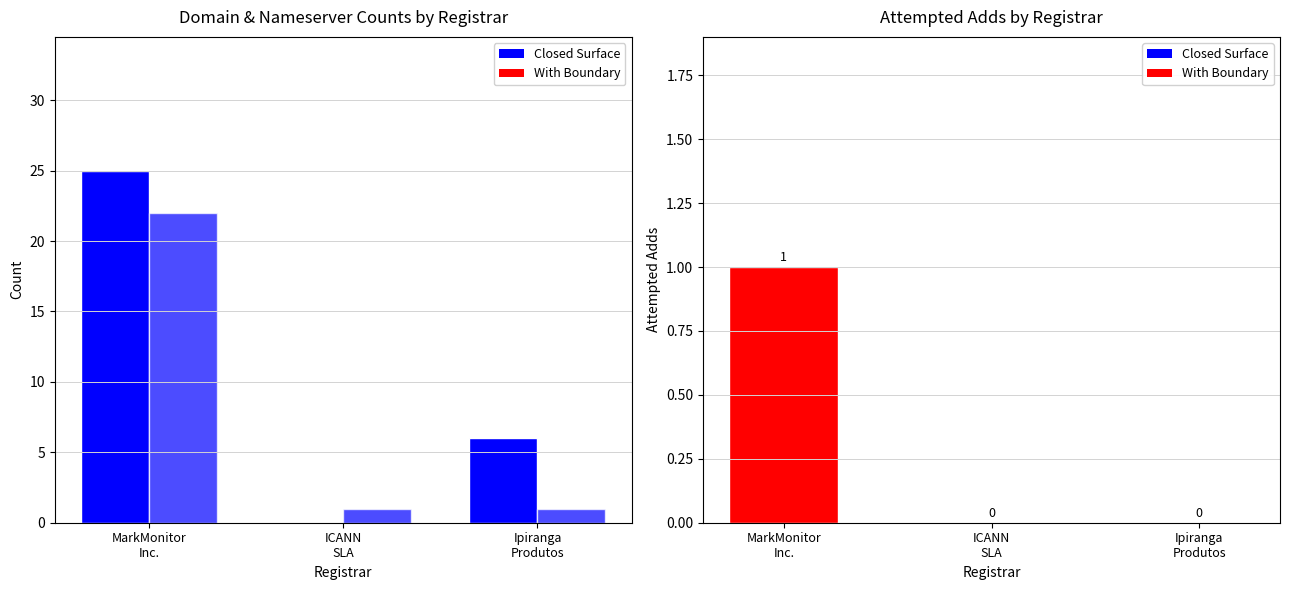

What is the label of the 3rd bar from the right?

MarkMonitor
Inc.